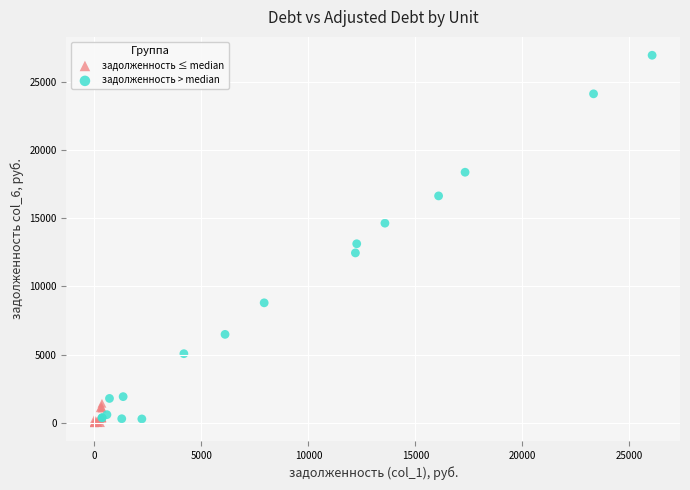

Which series contains the lowest Y value?

задолженность ≤ median